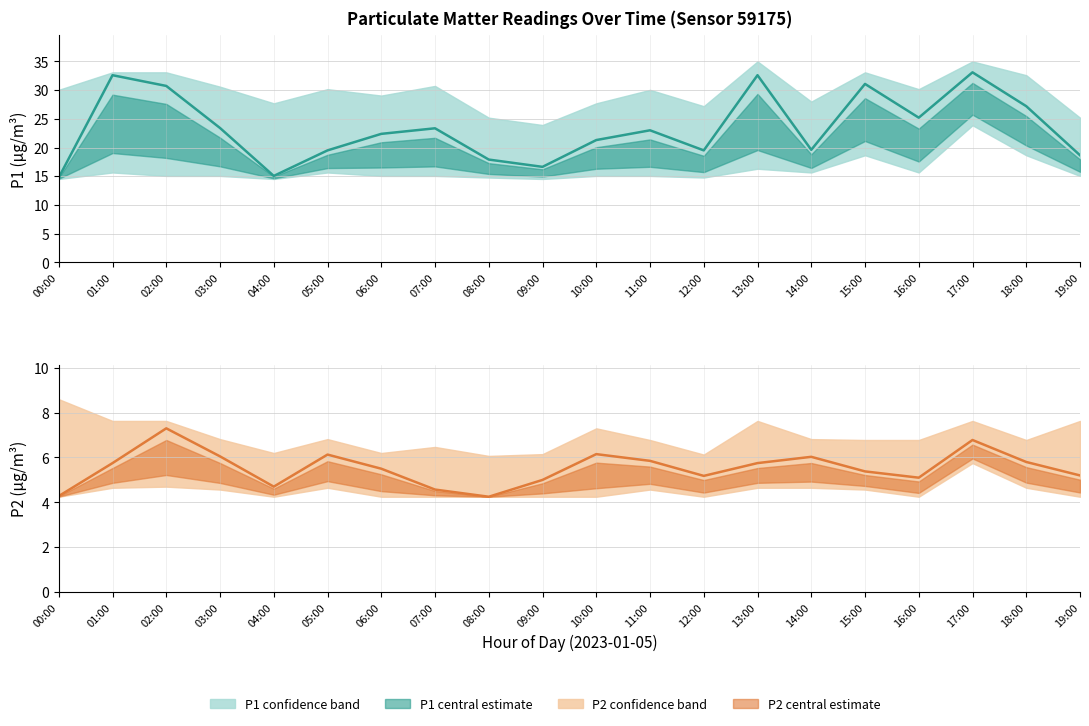

Which series has the largest range (max minus min)?

P1 (PM10) – mean